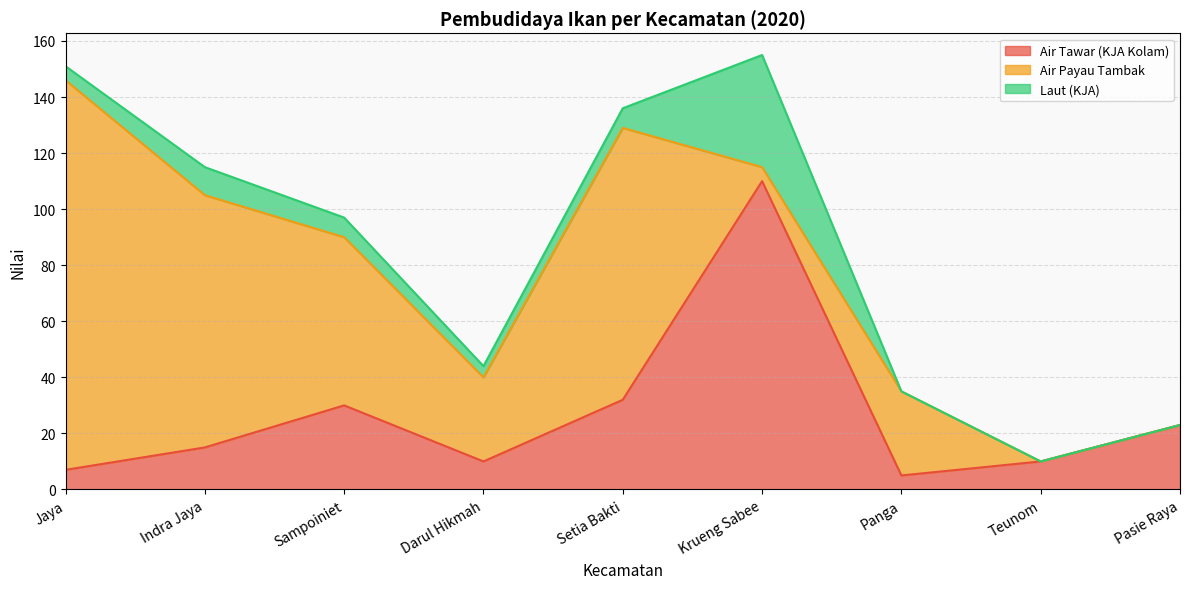

How many data points in Laut (KJA) are less than 5?

4